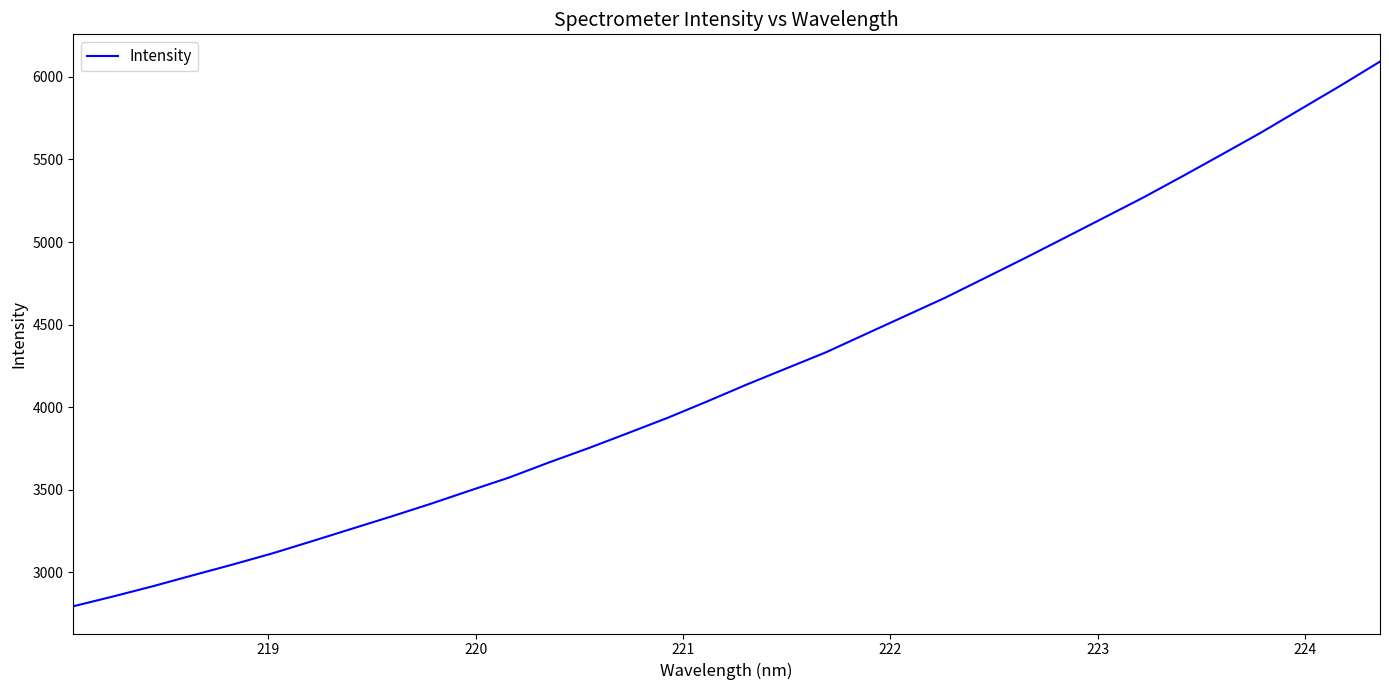

What is the difference between the maximum and minimum values?

3299.5